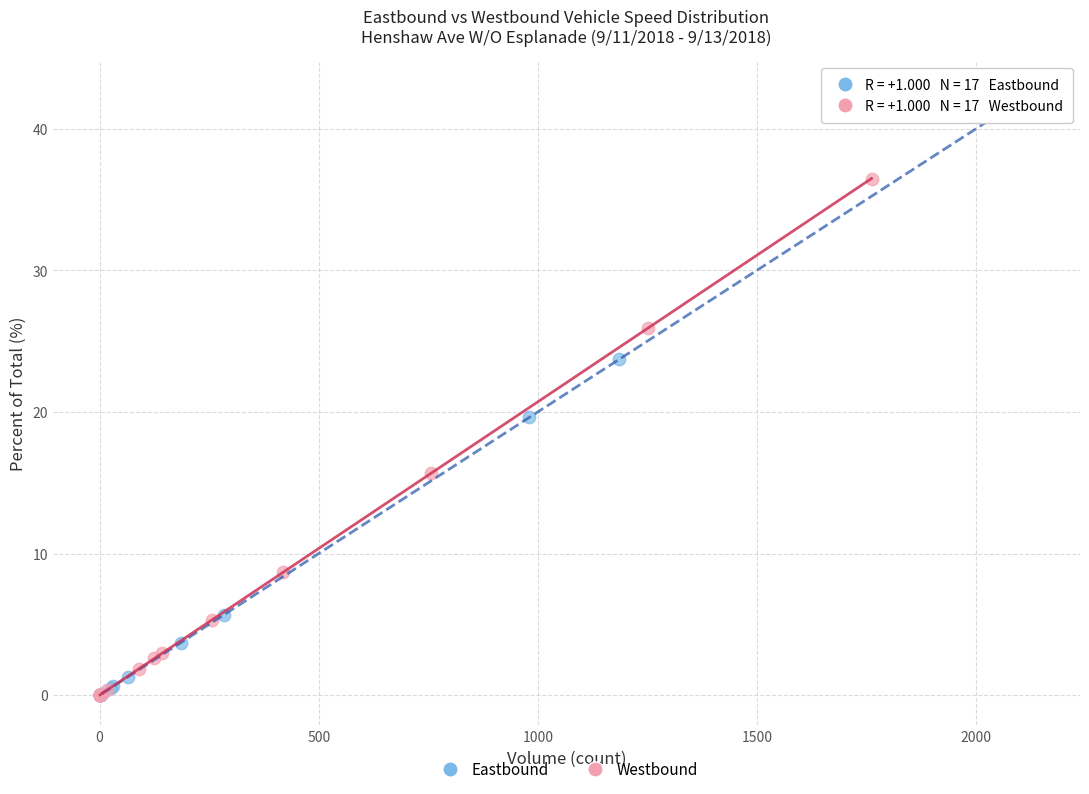

What are all the series names shown in the legend?

Eastbound, Westbound